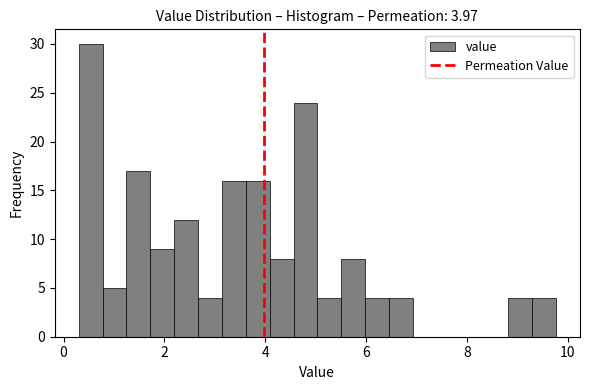

Around what value on the x-axis is the tallest bar? Give the approximate position of its centre, as read against the axis.

0.6